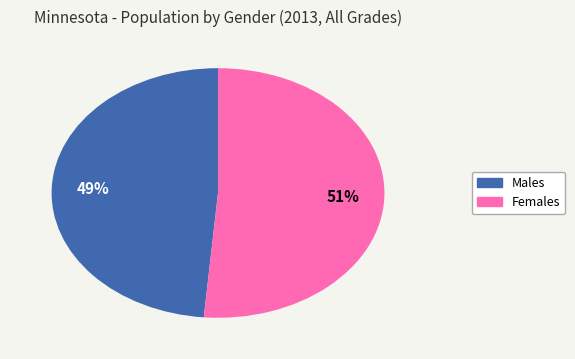

Is there a majority slice in this chart?

Yes